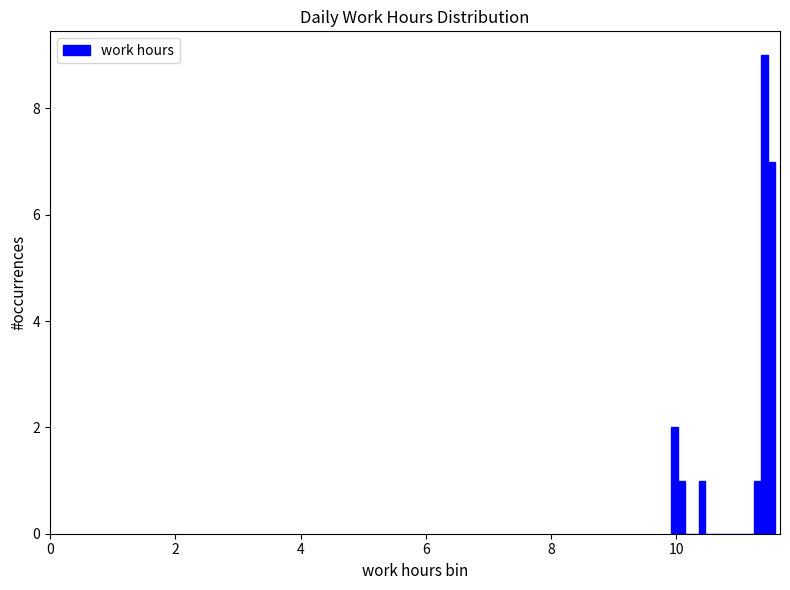

Around what value on the x-axis is the tallest bar? Give the approximate position of its centre, as read against the axis.

11.4